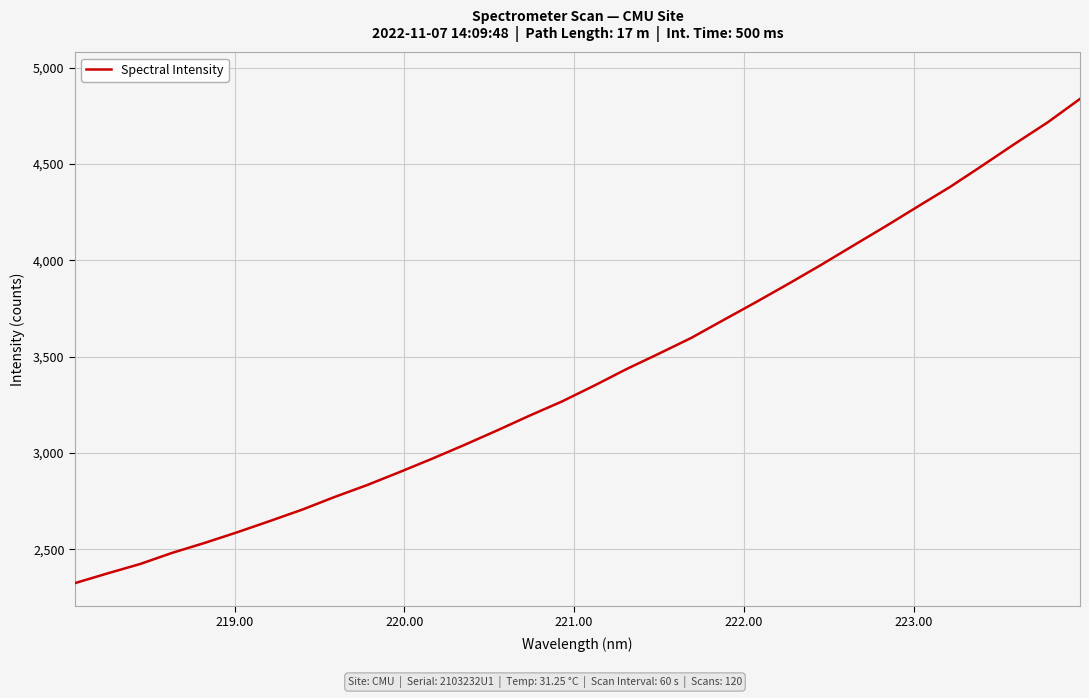

What is the smallest value displayed?

2325.0